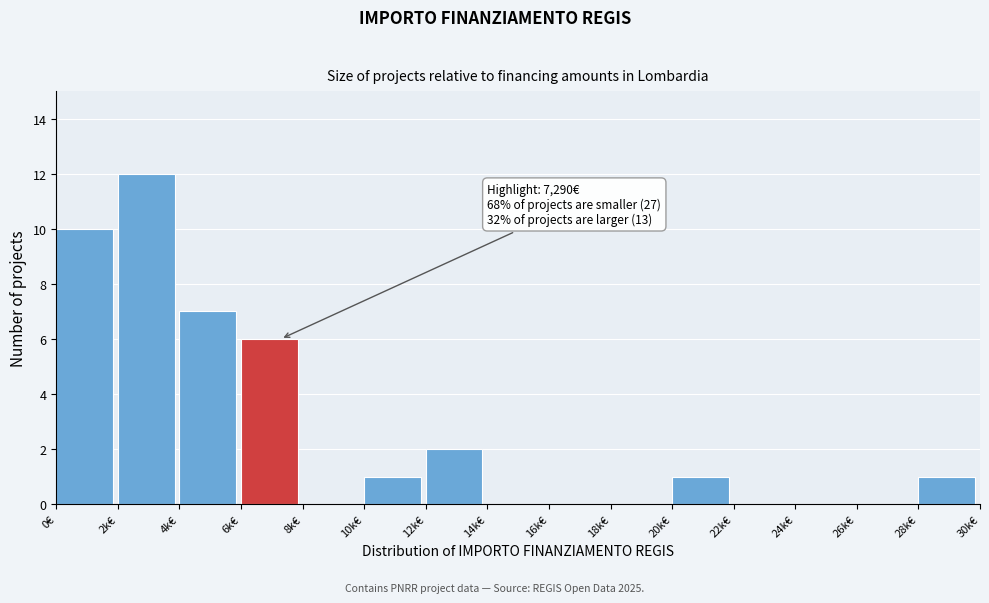

Reading left to right, extract all data points from this chart.

0€=10	2k€=12	4k€=7	6k€=6	8k€=0	10k€=1	12k€=2	14k€=0	16k€=0	18k€=0	20k€=1	22k€=0	24k€=0	26k€=0	28k€=1